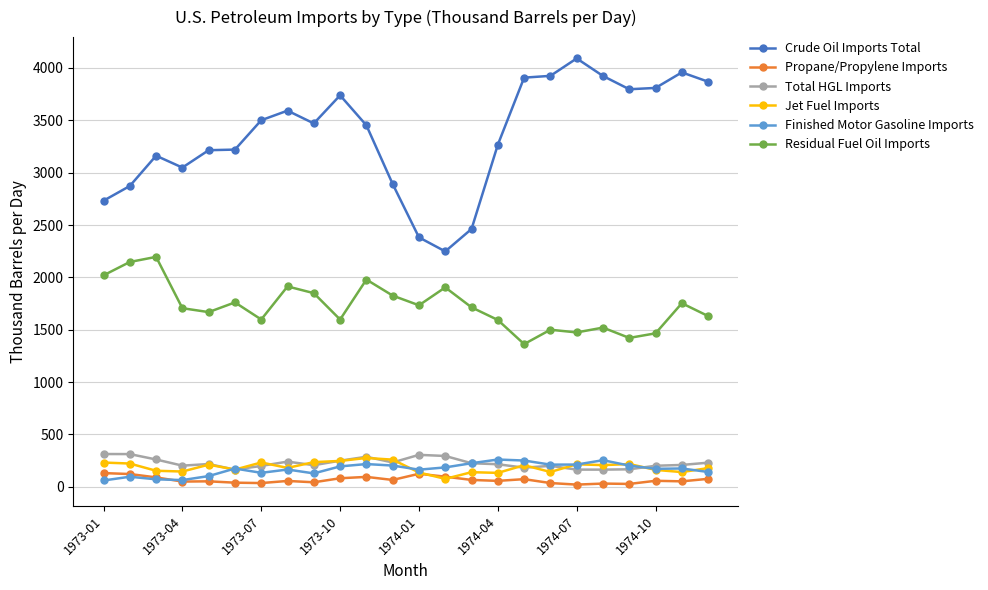

True or false: Jet Fuel Imports has more than 1 interior local peaks.

True